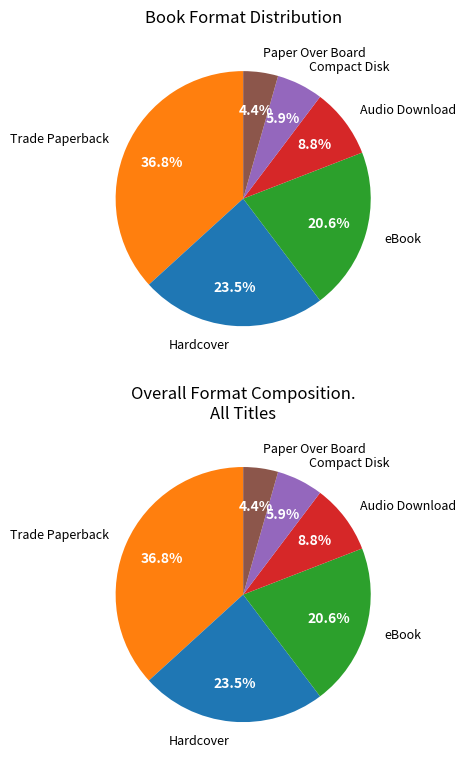

True or false: Compact Disk accounts for 6% of the total.

True